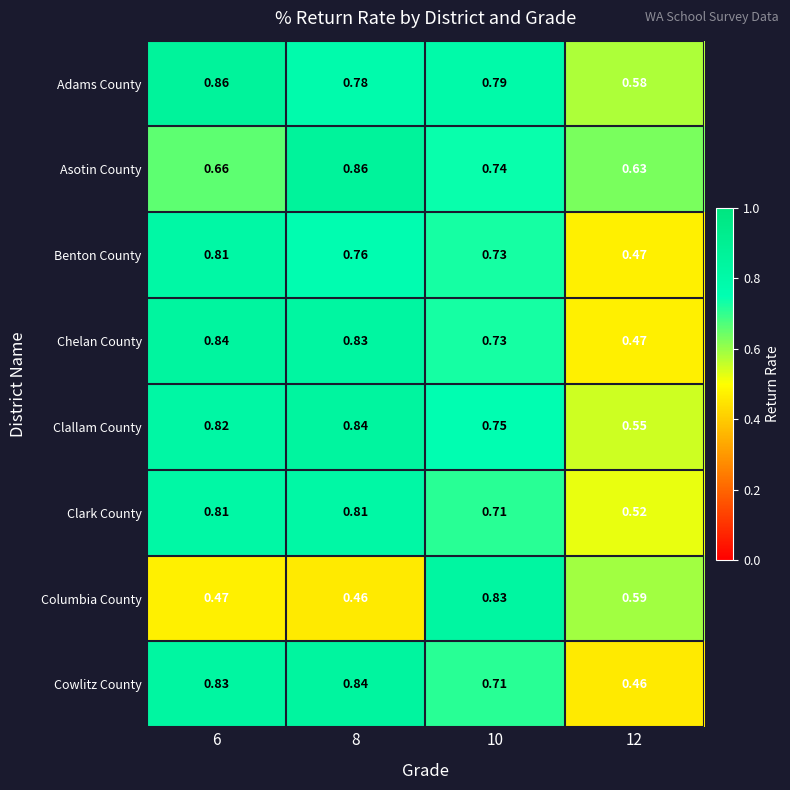

Which series changed the most between 6 and 8?

Asotin County